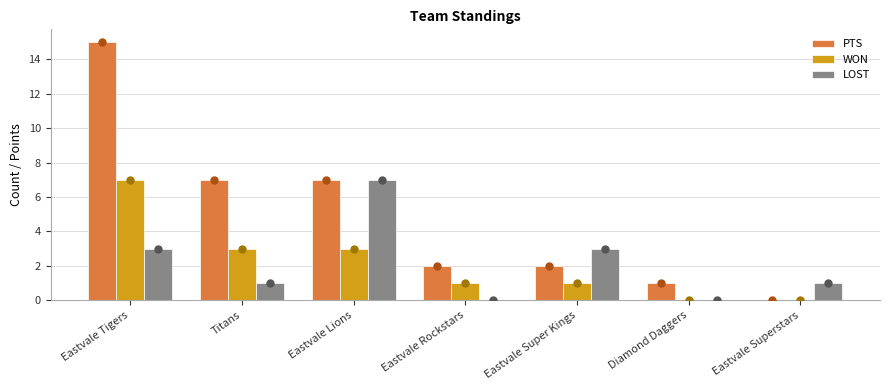

At how many categories does at least one series exceed 14?

1